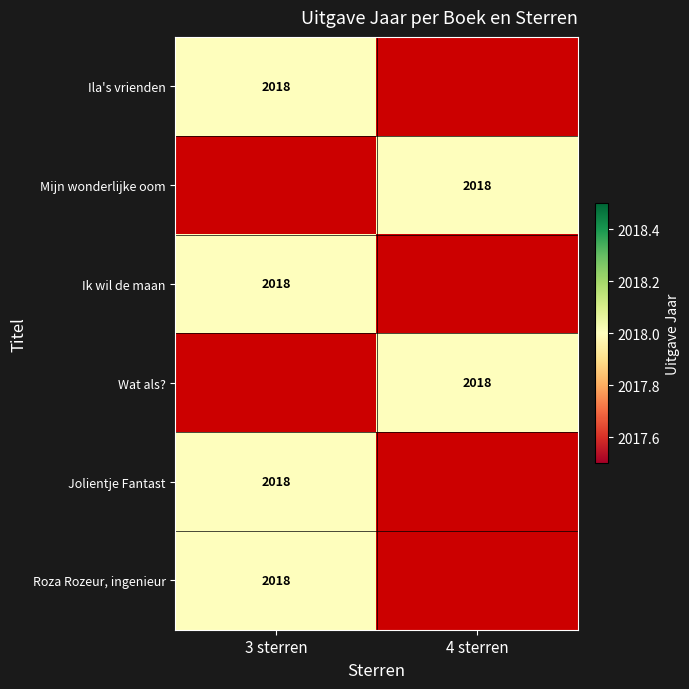

At how many categories does at least one series exceed 1430?

2